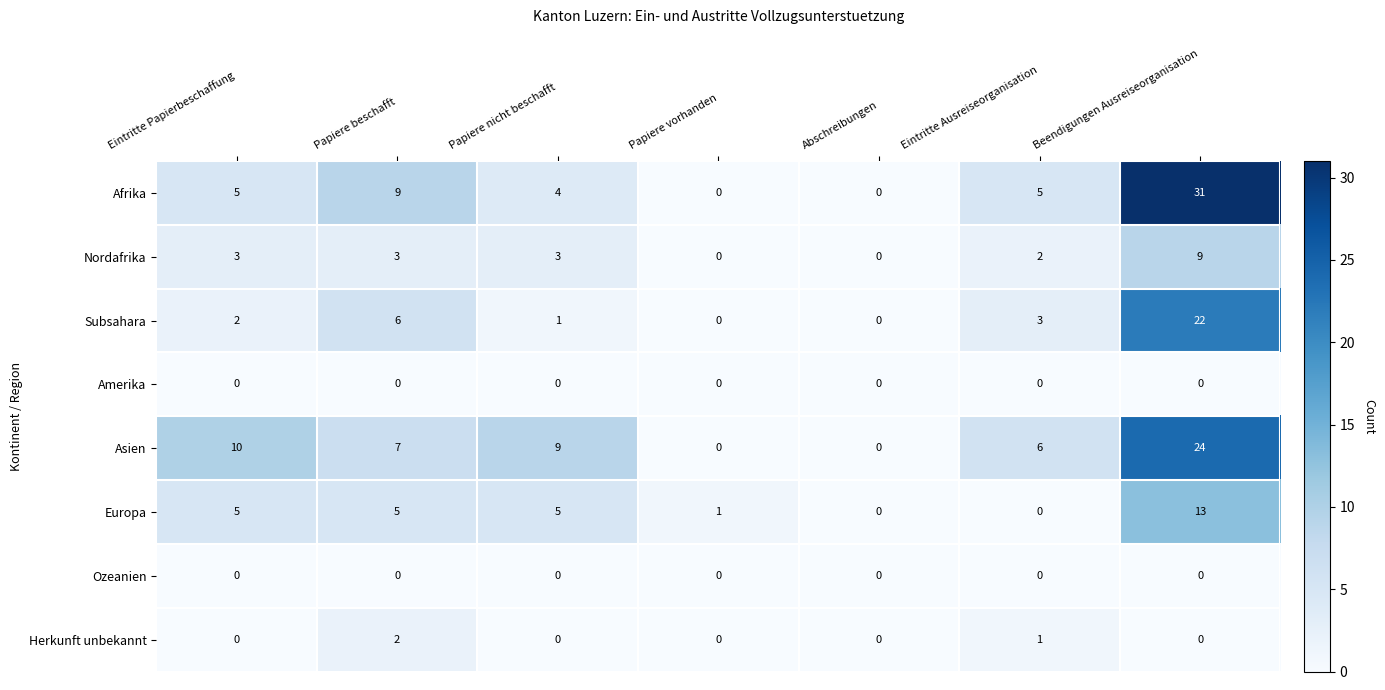

True or false: Nordafrika has a value of 2 at Papiere beschafft.

False